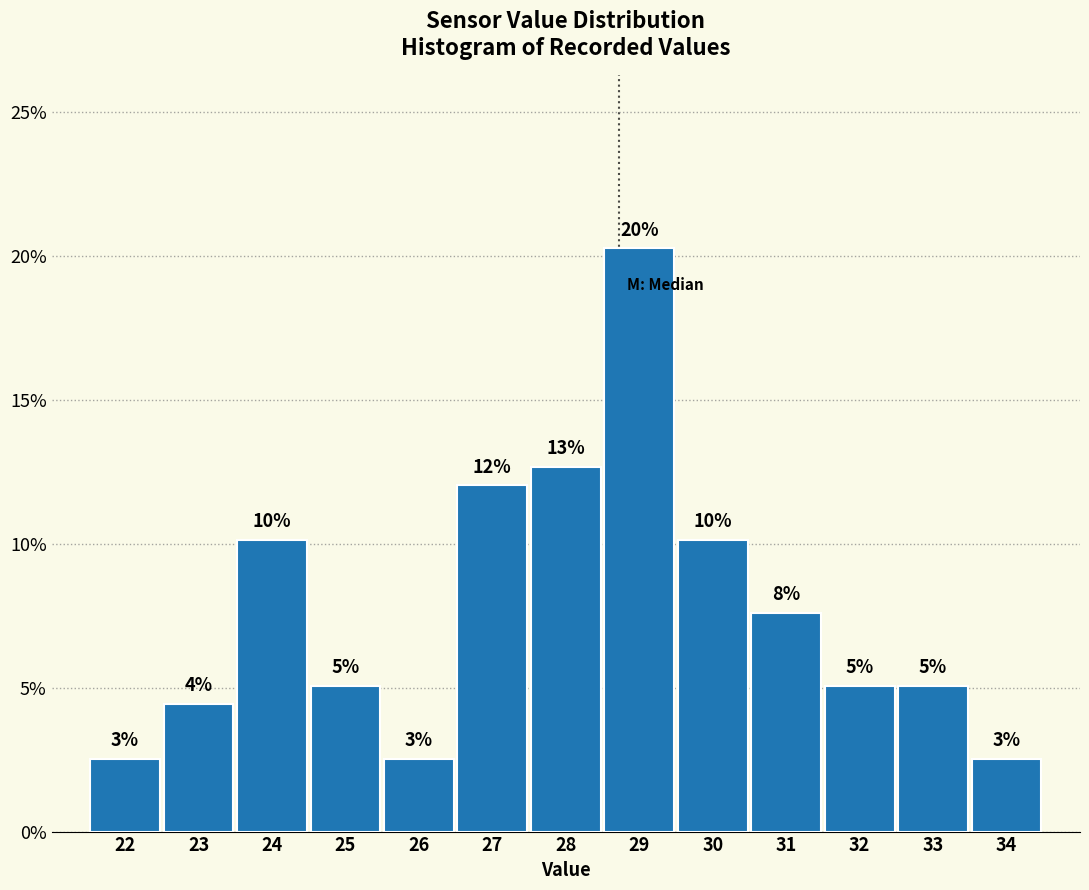

How many bars are there in total?

13